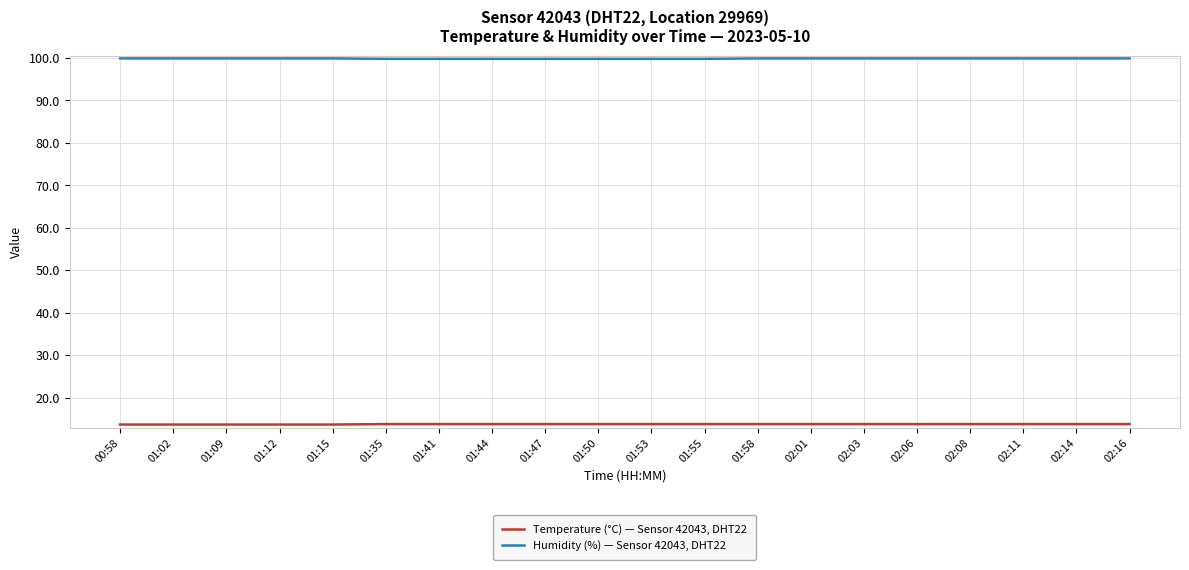

The value of Humidity (%) — Sensor 42043, DHT22 at 01:02 is 22.5. True or false?

False